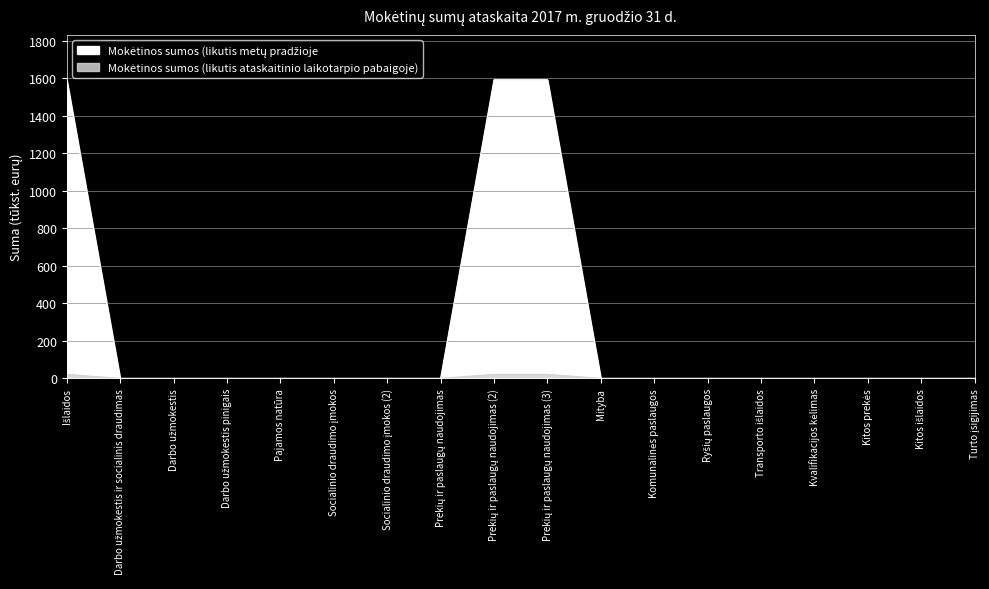

What is the label of the 10th point from the left?

Prekių ir paslaugų naudojimas (3)